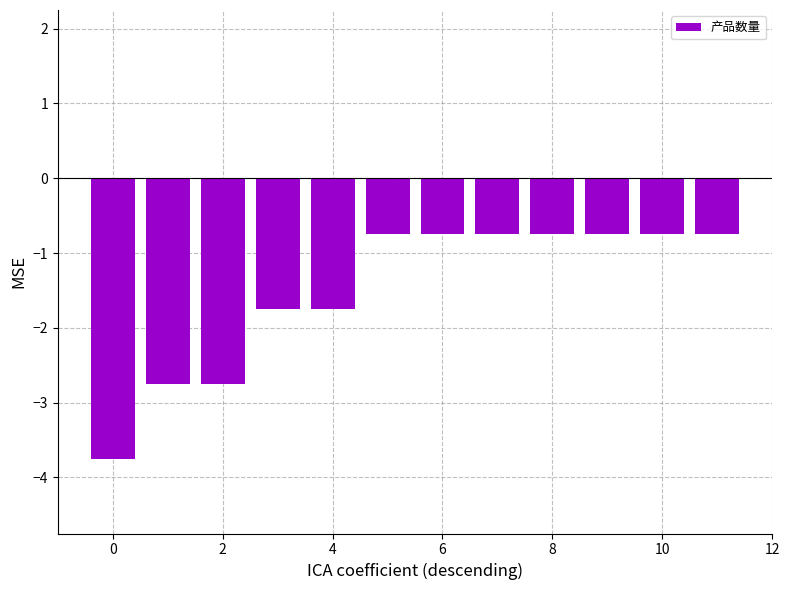

What is the difference between the maximum and second lowest values?

2.0